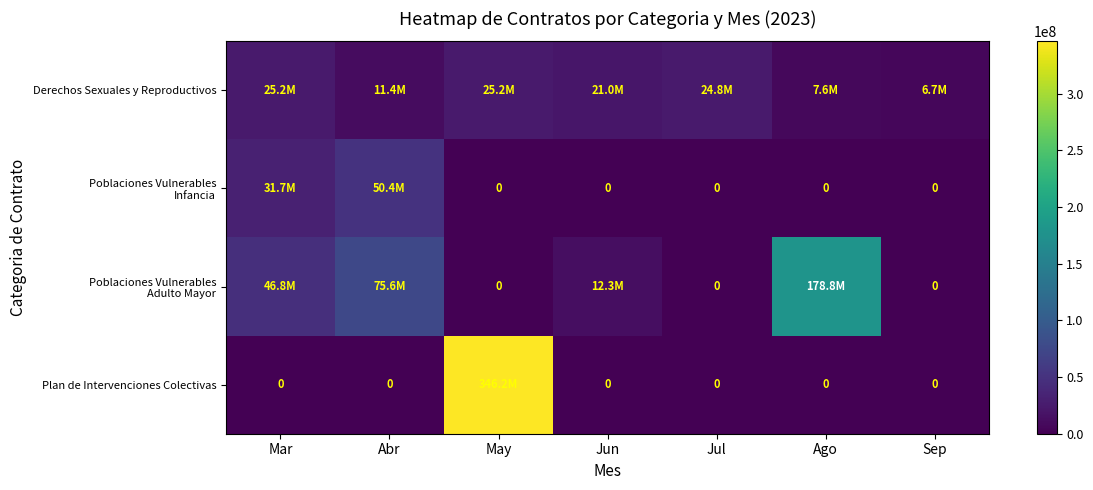

True or false: Derechos Sexuales y Reproductivos has a value of 34099034 at Jun.

False